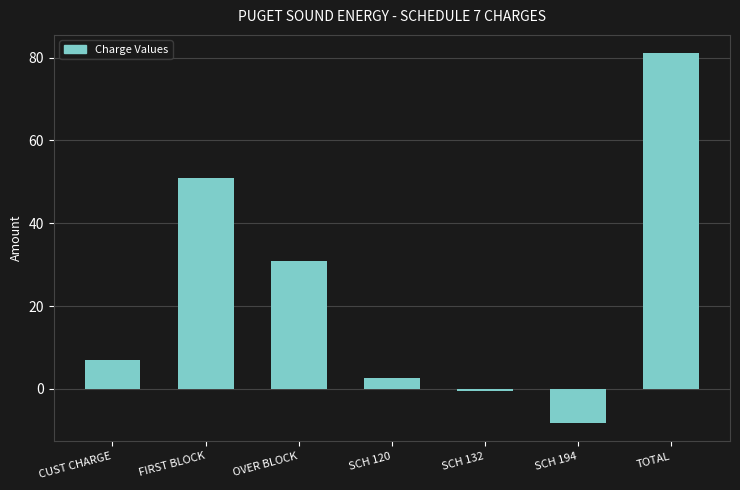

At which label is the value closest to 36?

OVER BLOCK